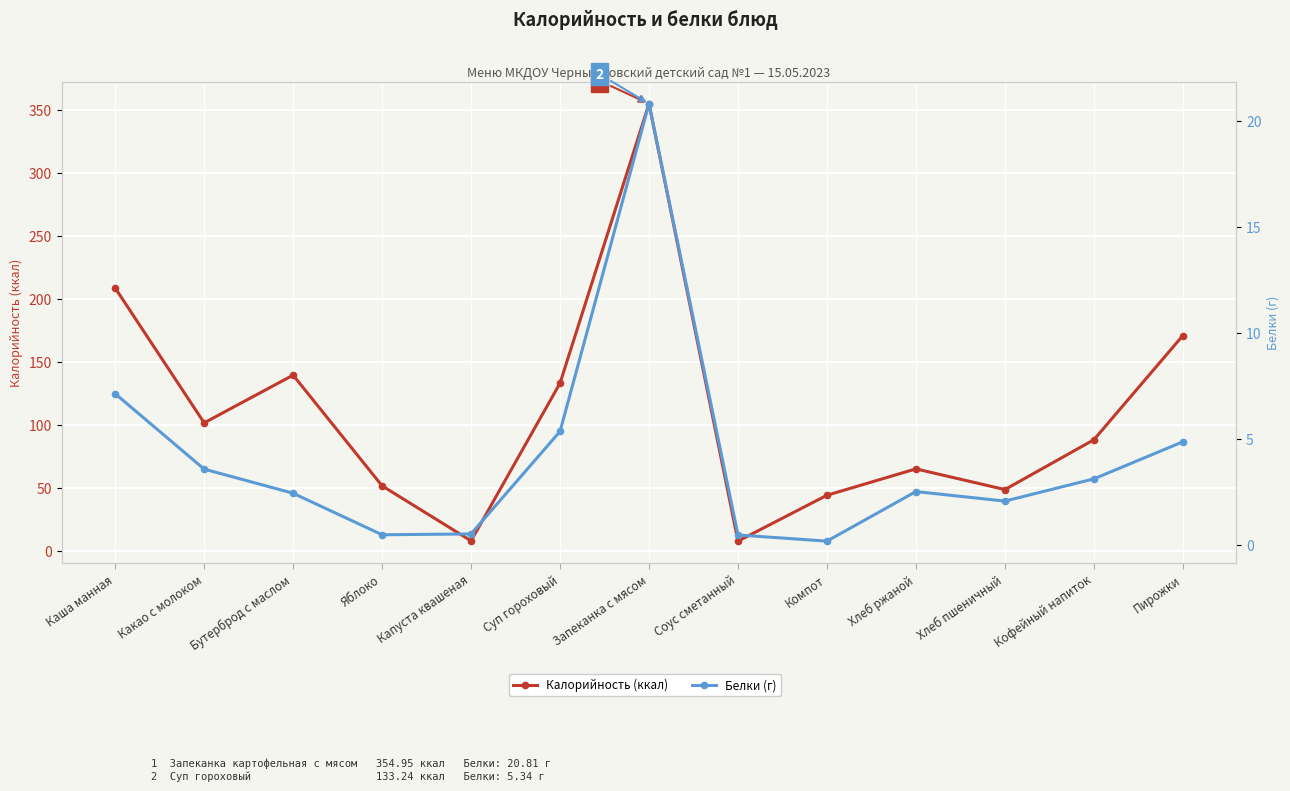

Reading right to left, extract all data points from this chart.

Калорийность (ккал): 171.0	88.3	48.8	65.2	44.3	7.9	354.9	133.2	8.1	51.8	139.6	101.7	208.8
Белки (г): 4.8	3.1	2.0	2.5	0.2	0.5	20.8	5.3	0.5	0.5	2.4	3.6	7.1